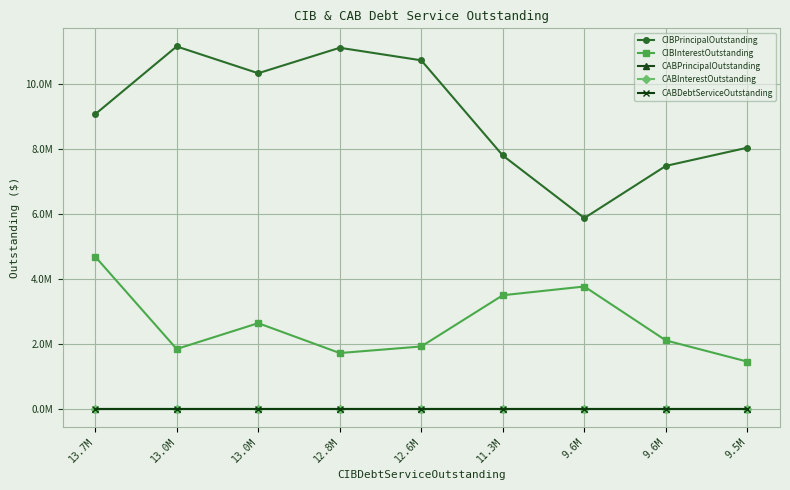

True or false: CIBPrincipalOutstanding has more than 1 interior local peaks.

True